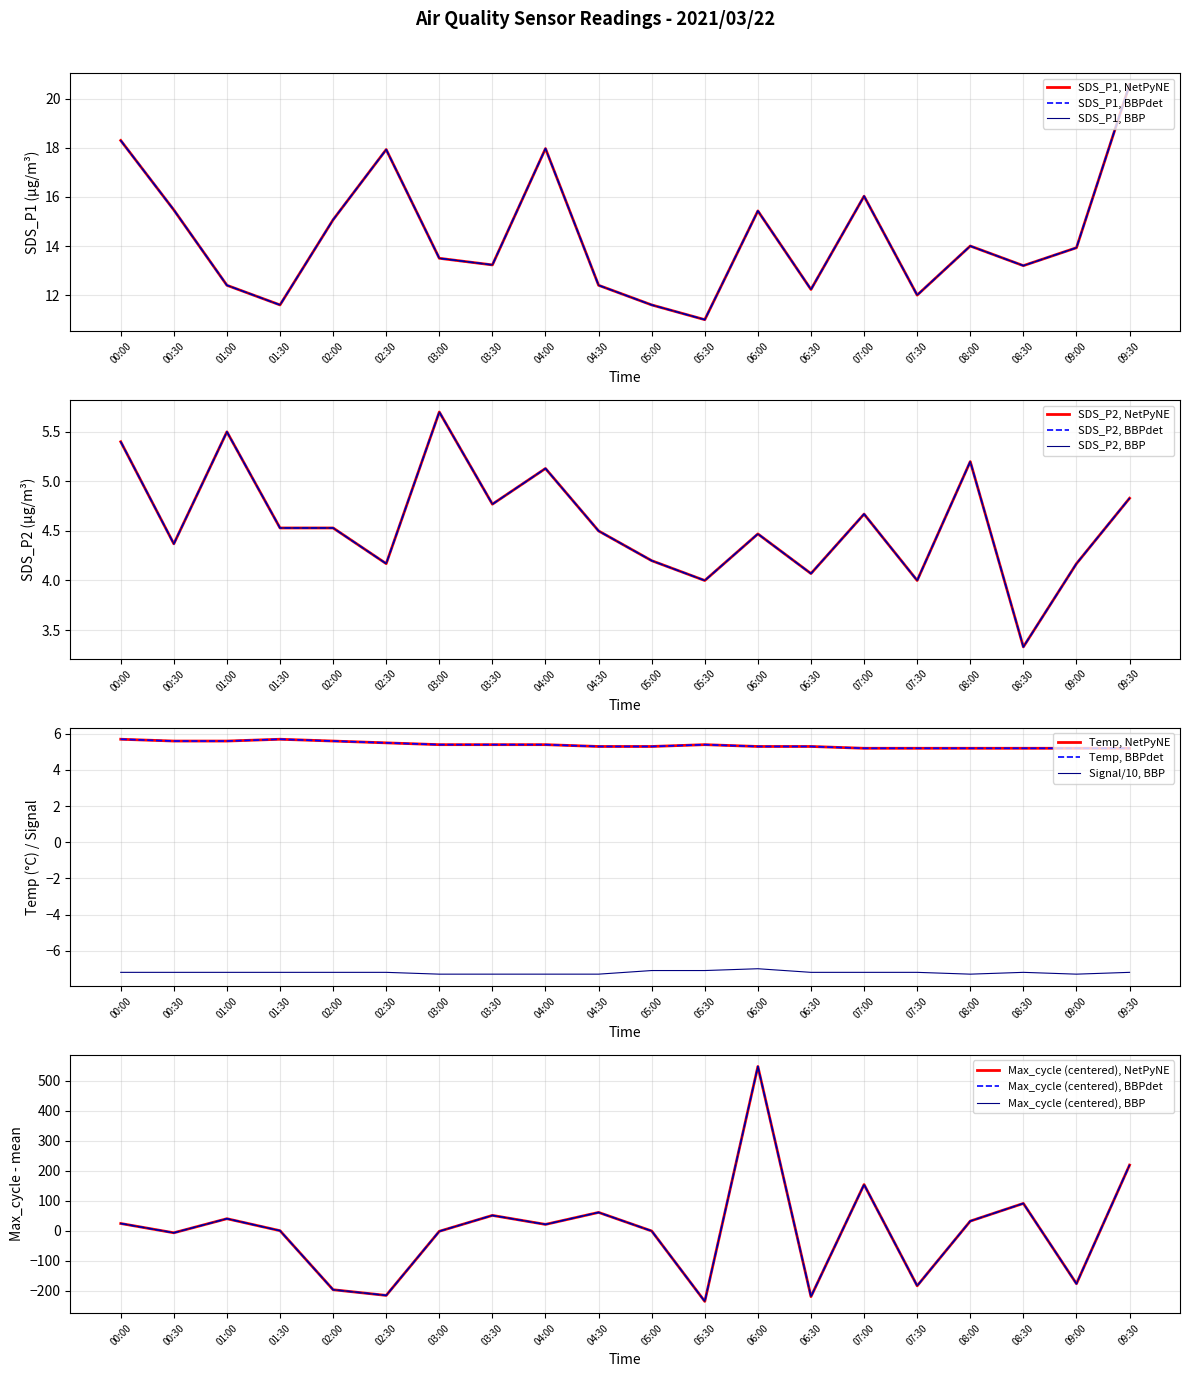

What is the difference between the highest and lowest values at 02:00?

10.5